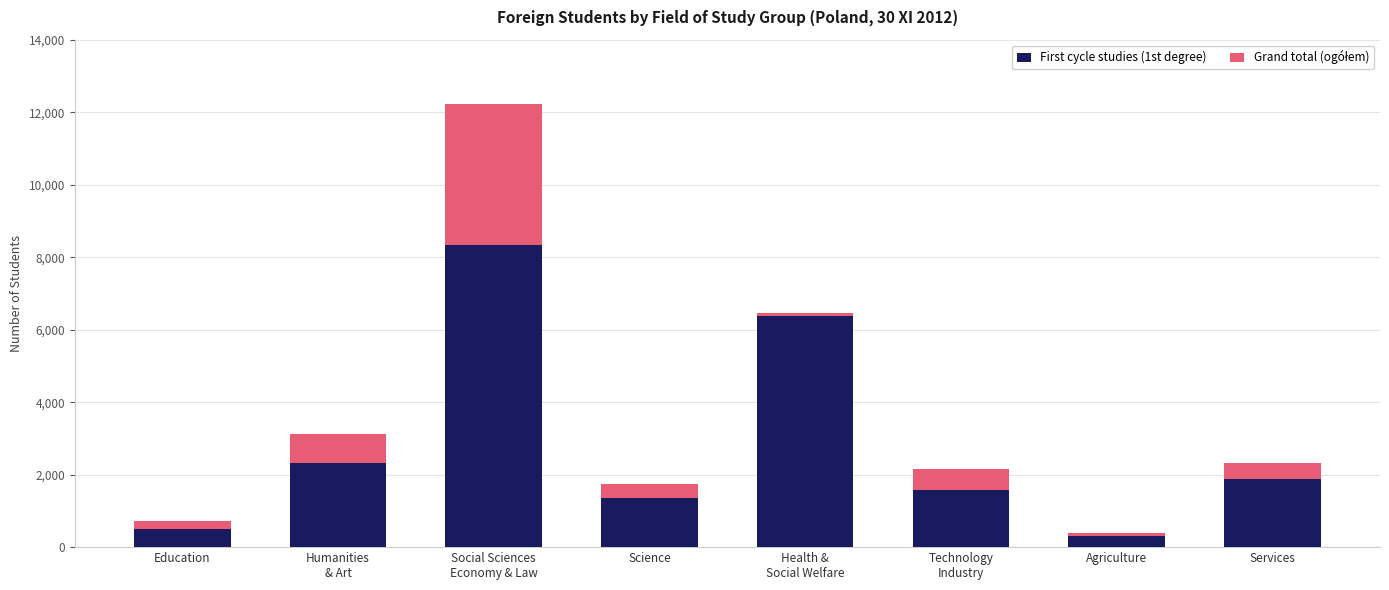

Read the First cycle studies (1st degree) value at Social Sciences
Economy & Law, to the nearest 10.

8330